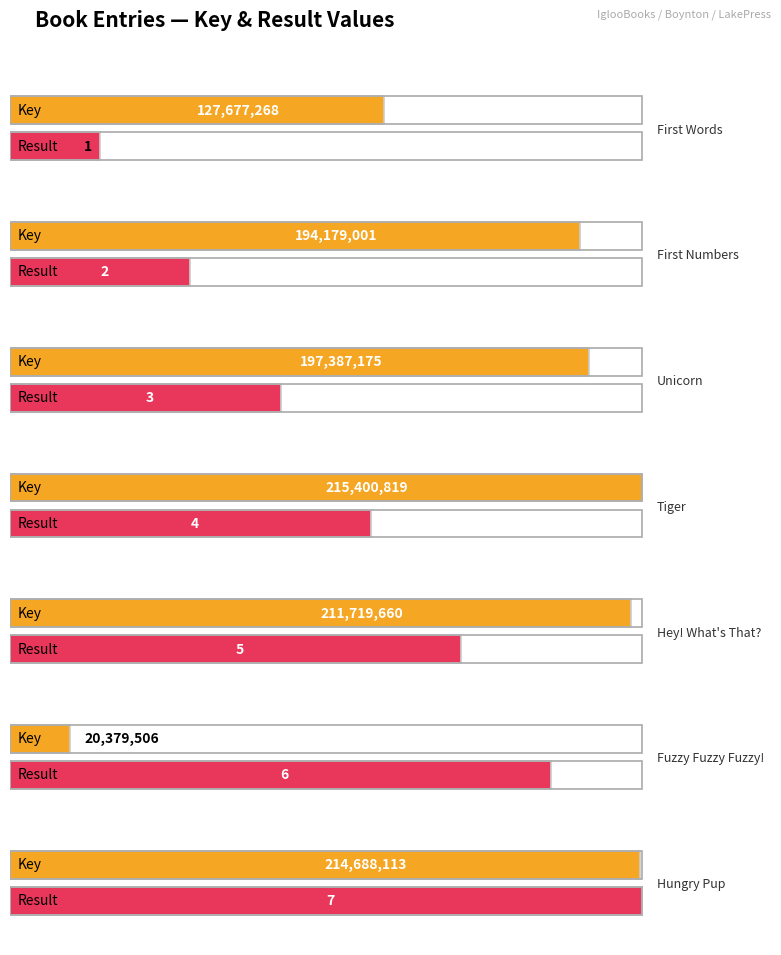

What is the lowest value of the Result series?

1